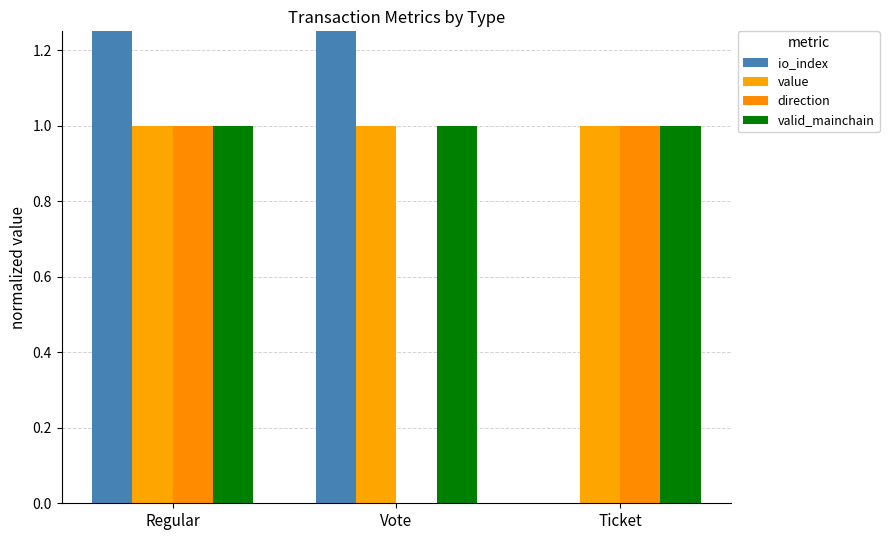

Which series has the widest spread of values?

io_index